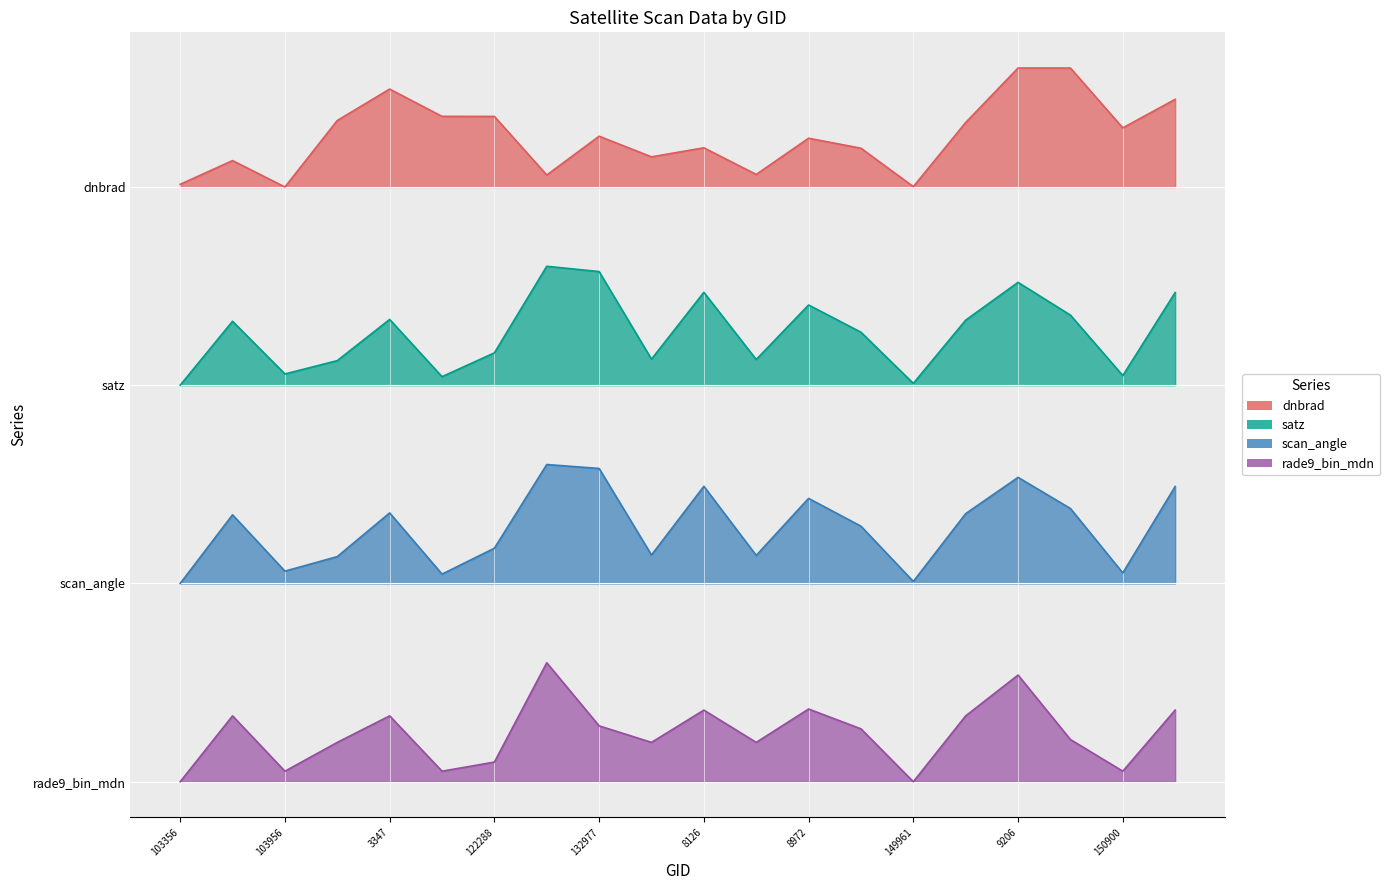

What is the sum of all satz values?

1233.6